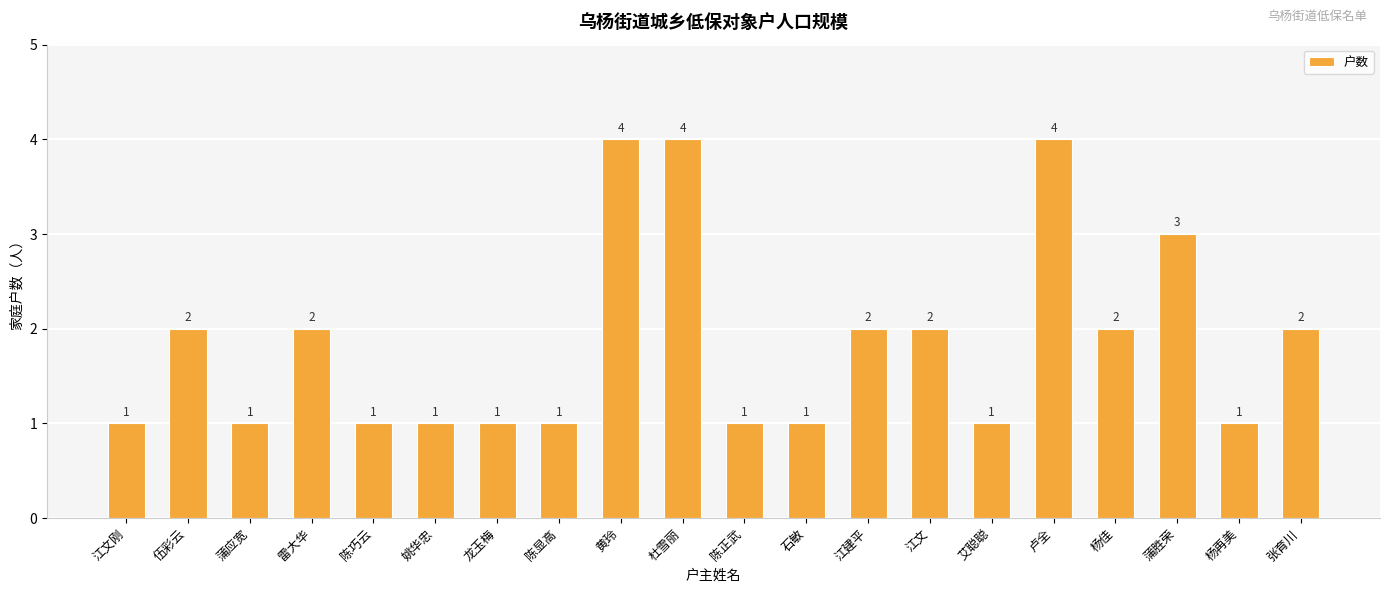

What is the sum of all values?

37